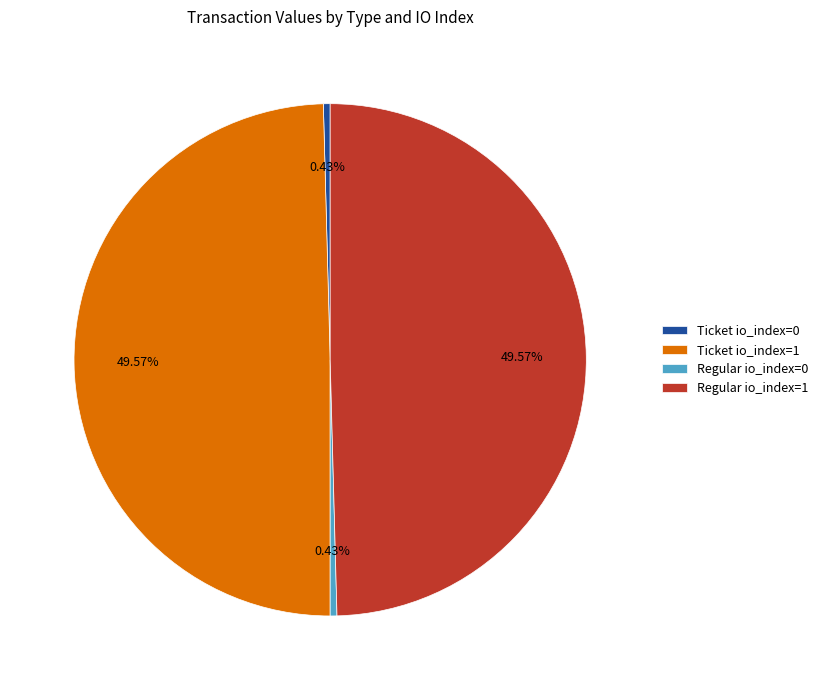

Is there any slice that represents more than half of the pie?

No